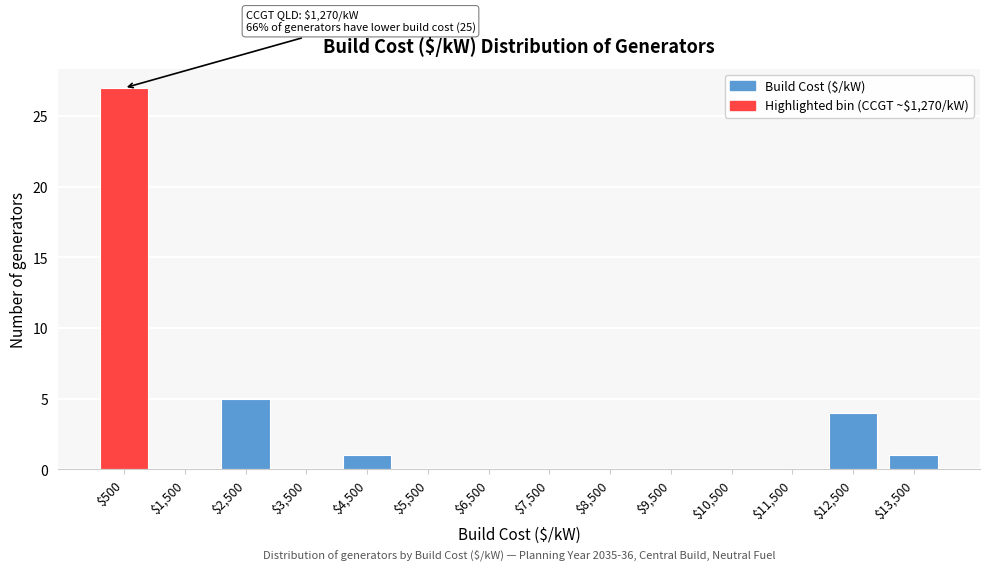

At which label is the value closest to 13?

$2,500